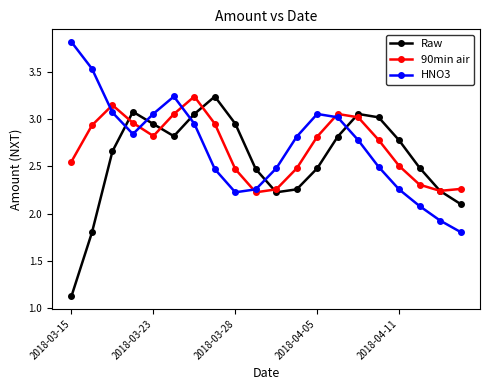

True or false: HNO3 has more than 2 interior local peaks.

False